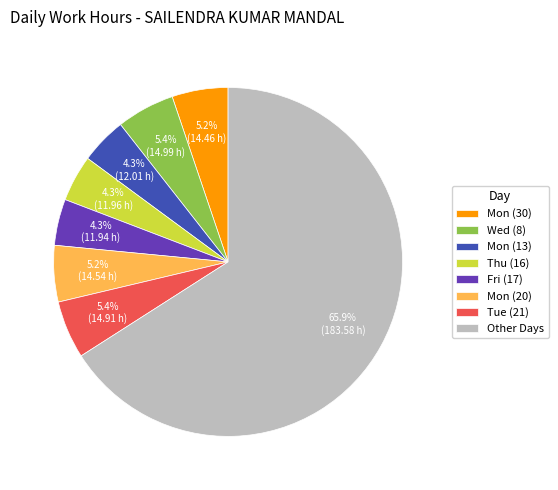

Which has a higher value, Thu (16) or Mon (30)?

Mon (30)